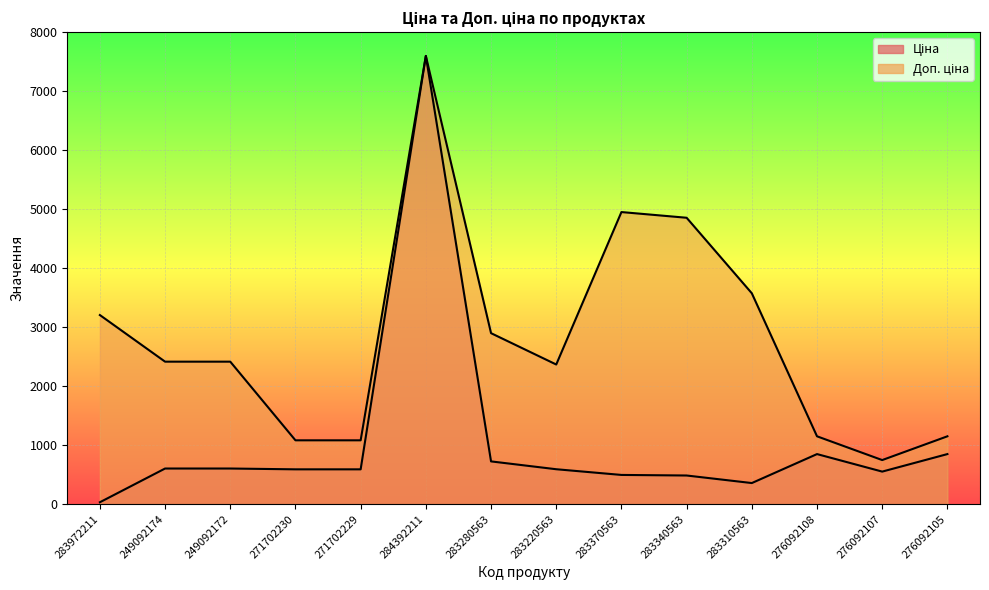

What is the value of the Доп. ціна point at the 10th from the left?

4853.8